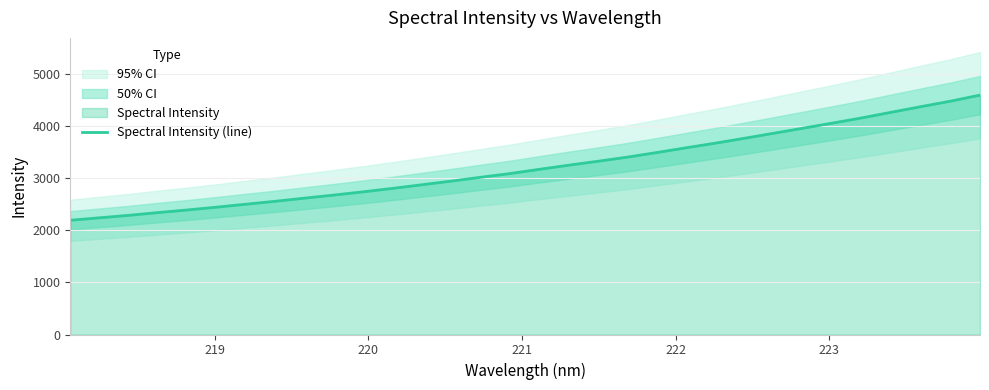

What is the lowest value of the Spectral Intensity (line) series?

2196.1